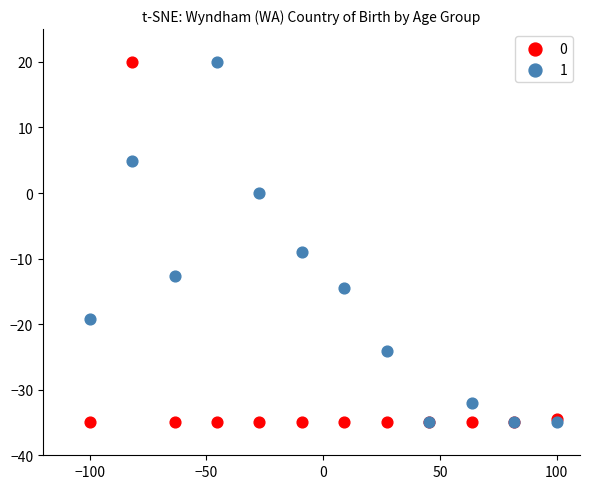

Across all series, what Y value is closest to -7?

-9.0